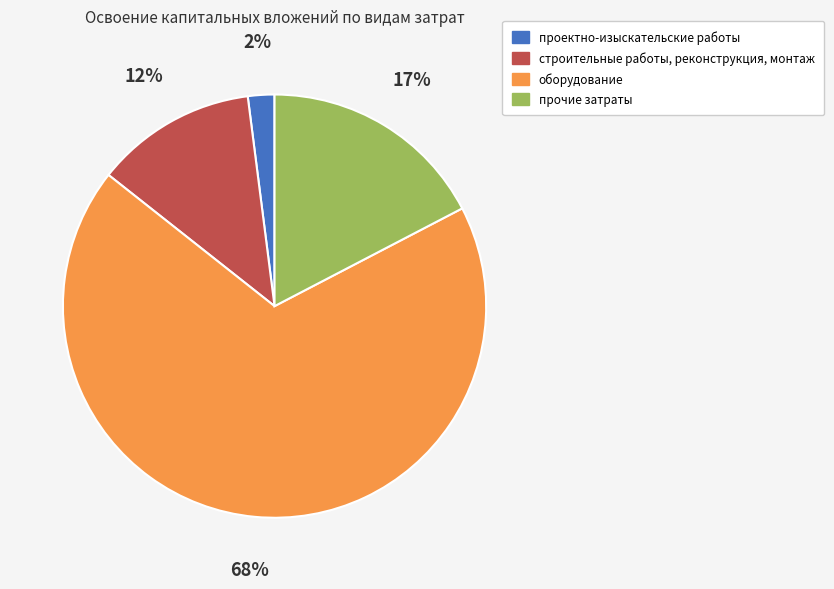

Count the number of slices in the pie.

4